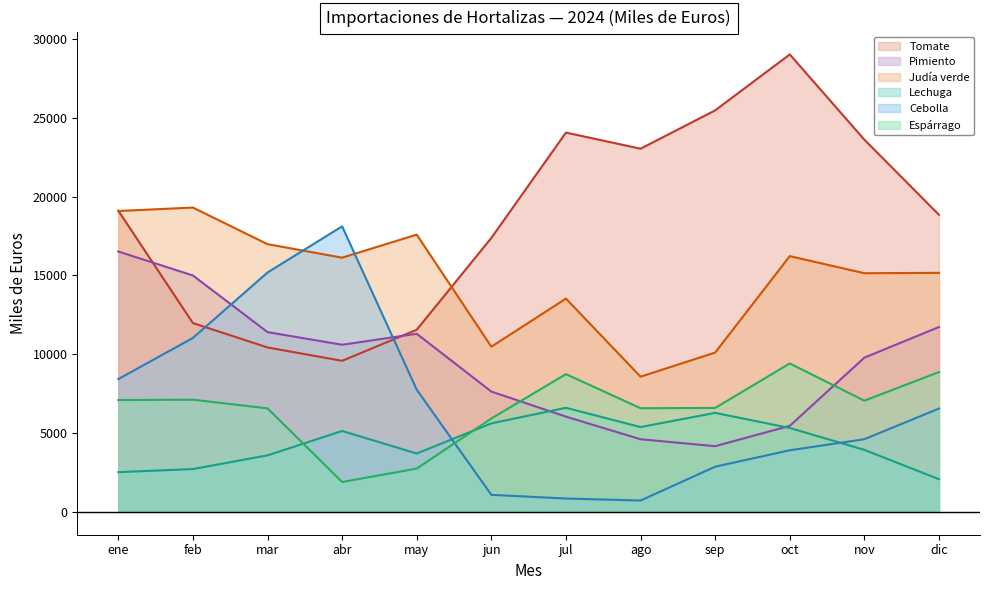

Between which two adjacent categories do Tomate and Cebolla first intersect?

feb and mar